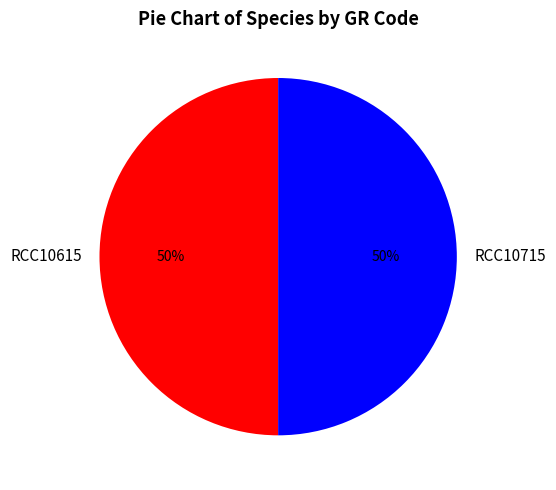

To the nearest percent, what portion does RCC10615 represent?

50%